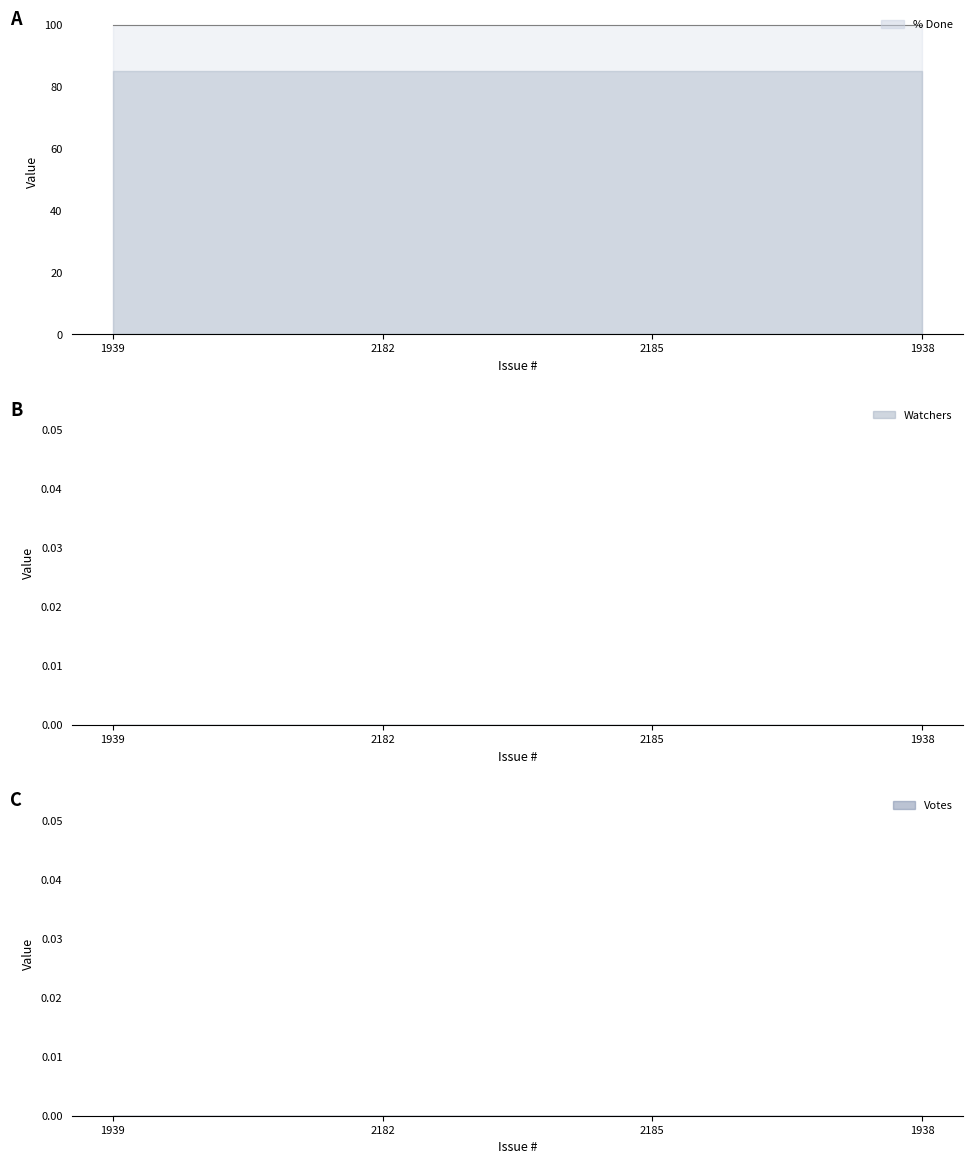

At which category is the sum across all series the highest?

1939